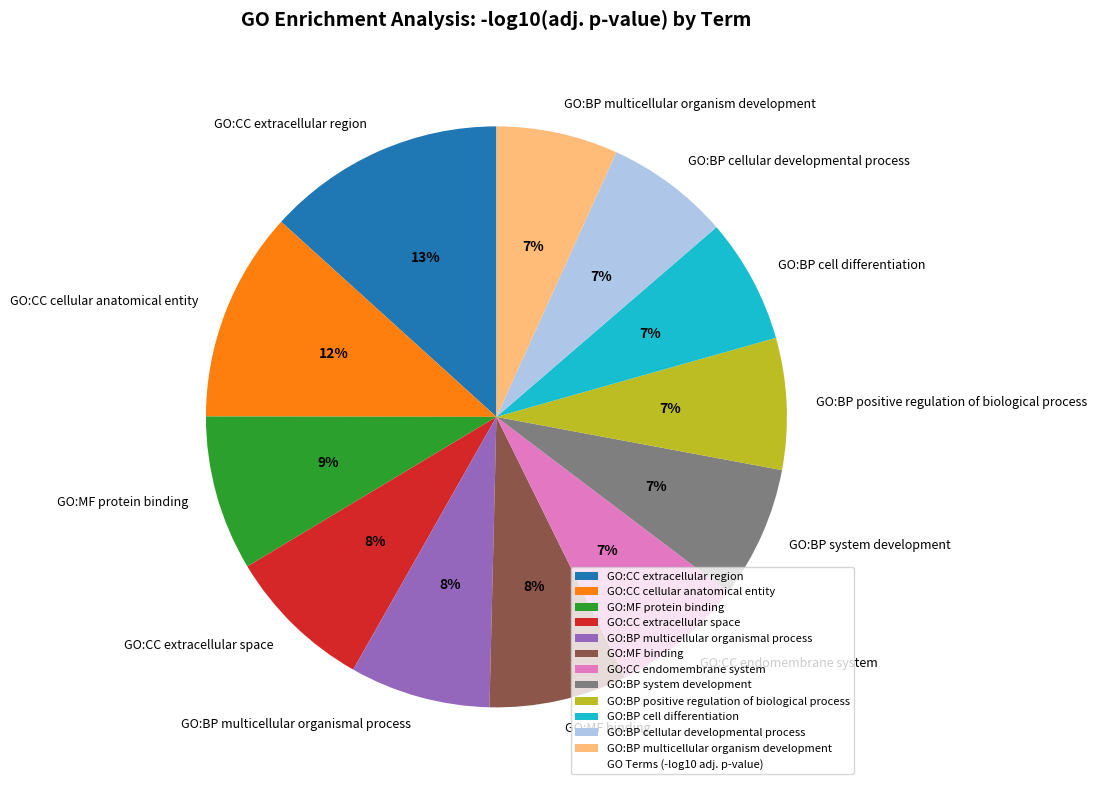

Combined, do GO:BP multicellular organismal process and GO:CC endomembrane system account for over 50%?

No